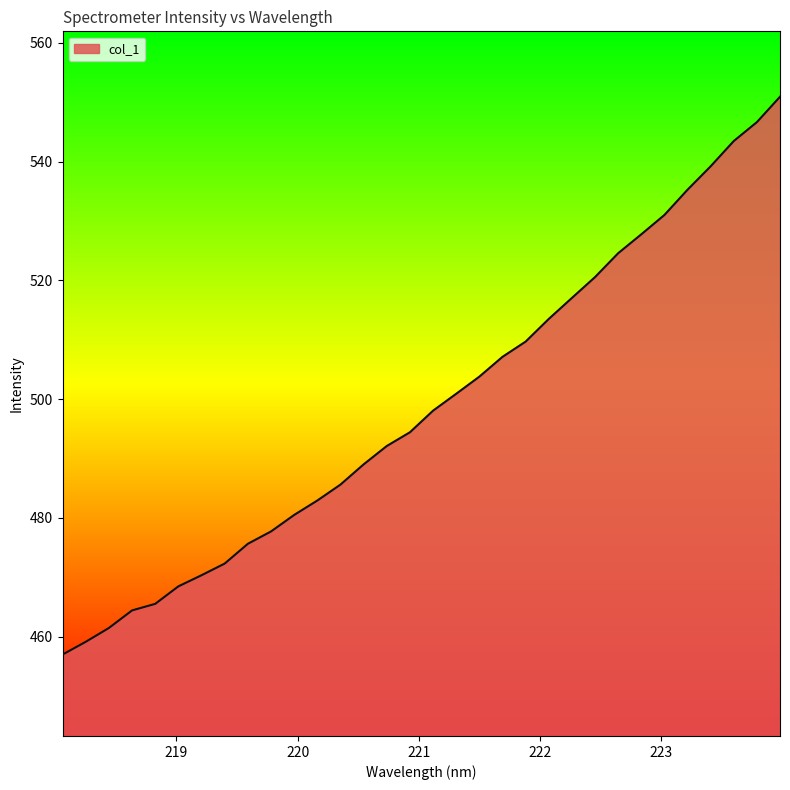

What is the maximum value shown in the chart?

550.9